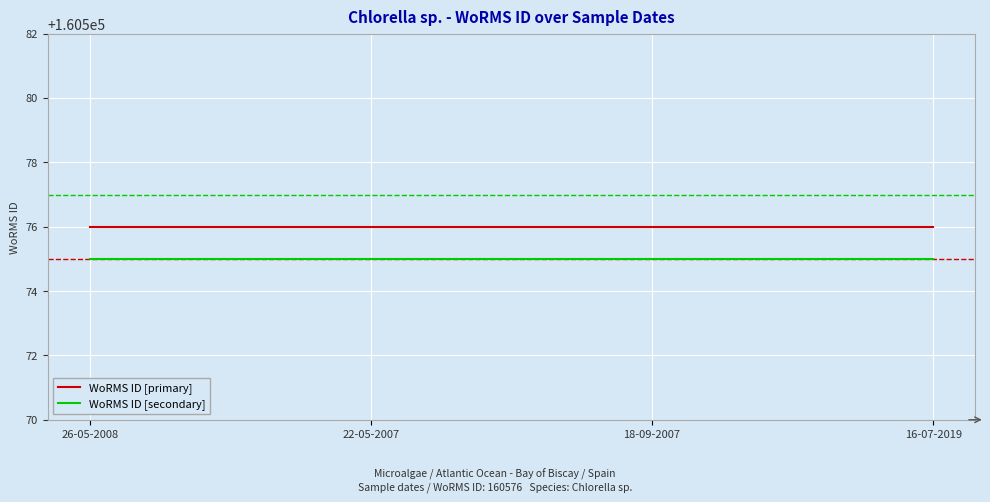

What is the highest value of the WoRMS ID [secondary] series?

160575